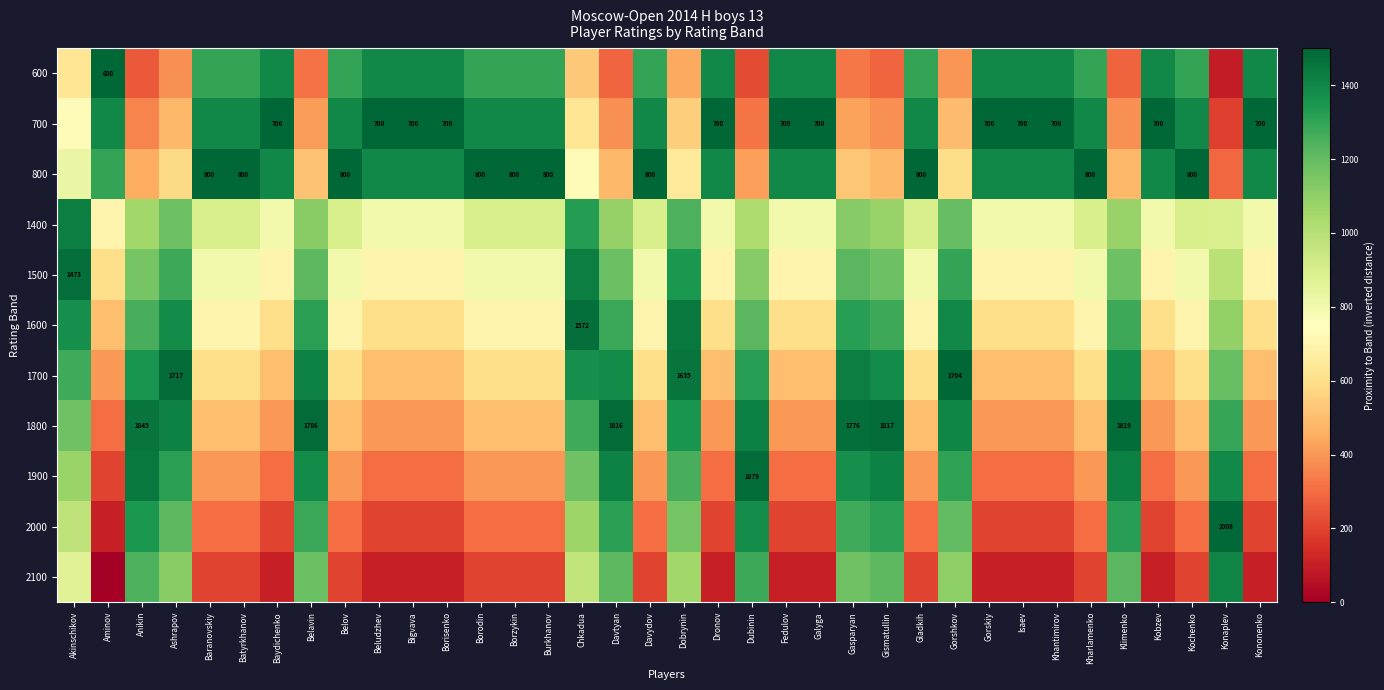

What is the sum of the 700 values at Baydichenko and Gorskiy?

1400